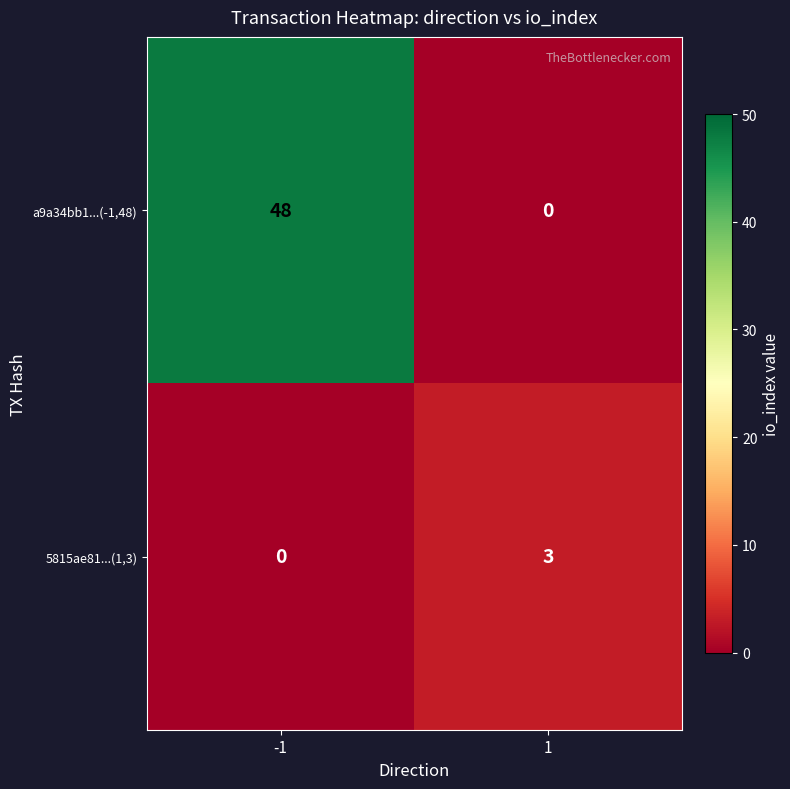

True or false: a9a34bb1...(-1,48) has a value of 78 at -1.

False